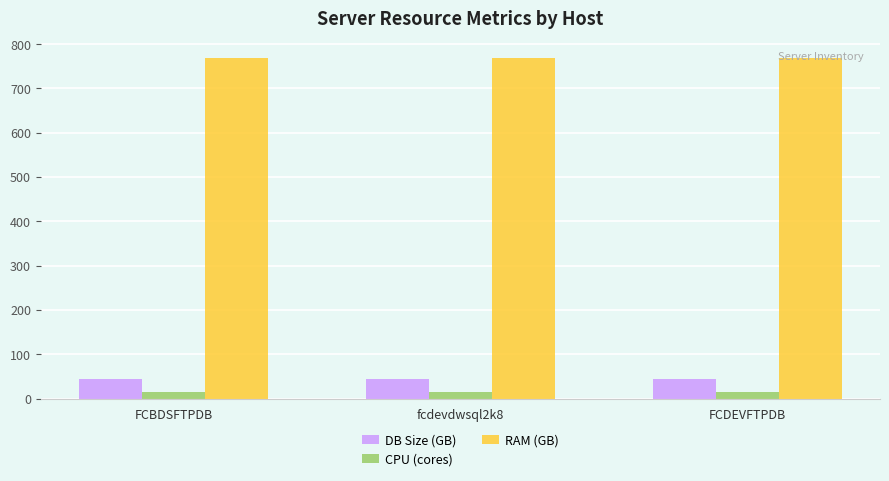

Reading left to right, what are all the values shown in this chart?

DB Size (GB): FCBDSFTPDB=43.3	fcdevdwsql2k8=43.3	FCDEVFTPDB=43.3
CPU (cores): FCBDSFTPDB=16.0	fcdevdwsql2k8=16.0	FCDEVFTPDB=16.0
RAM (GB): FCBDSFTPDB=768.0	fcdevdwsql2k8=768.0	FCDEVFTPDB=768.0